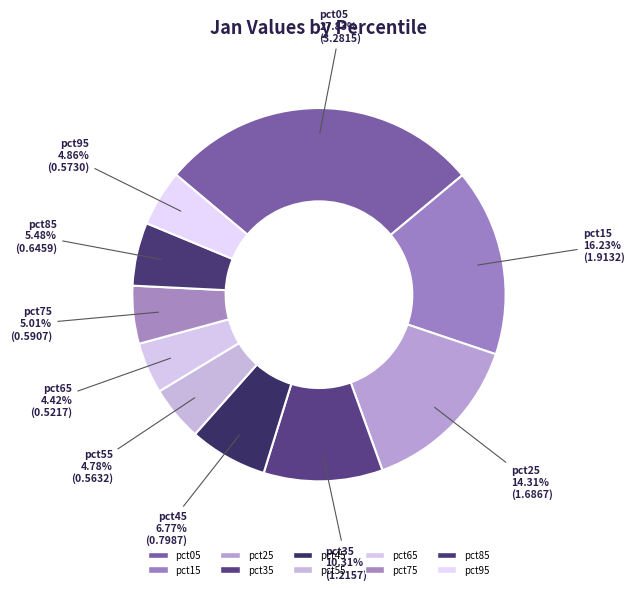

Is it true that pct95 is 5% of the pie?

True